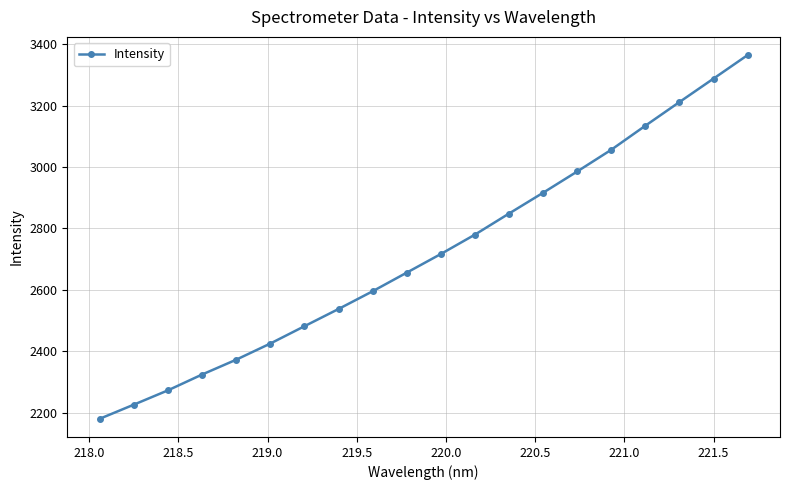

Reading left to right, list all the values displayed in this chart.

2180.6	2226.5	2273.1	2324.6	2372.9	2425.4	2481.8	2537.9	2595.6	2656.2	2716.9	2780.0	2848.6	2916.3	2985.5	3056.3	3134.5	3211.5	3287.9	3364.4